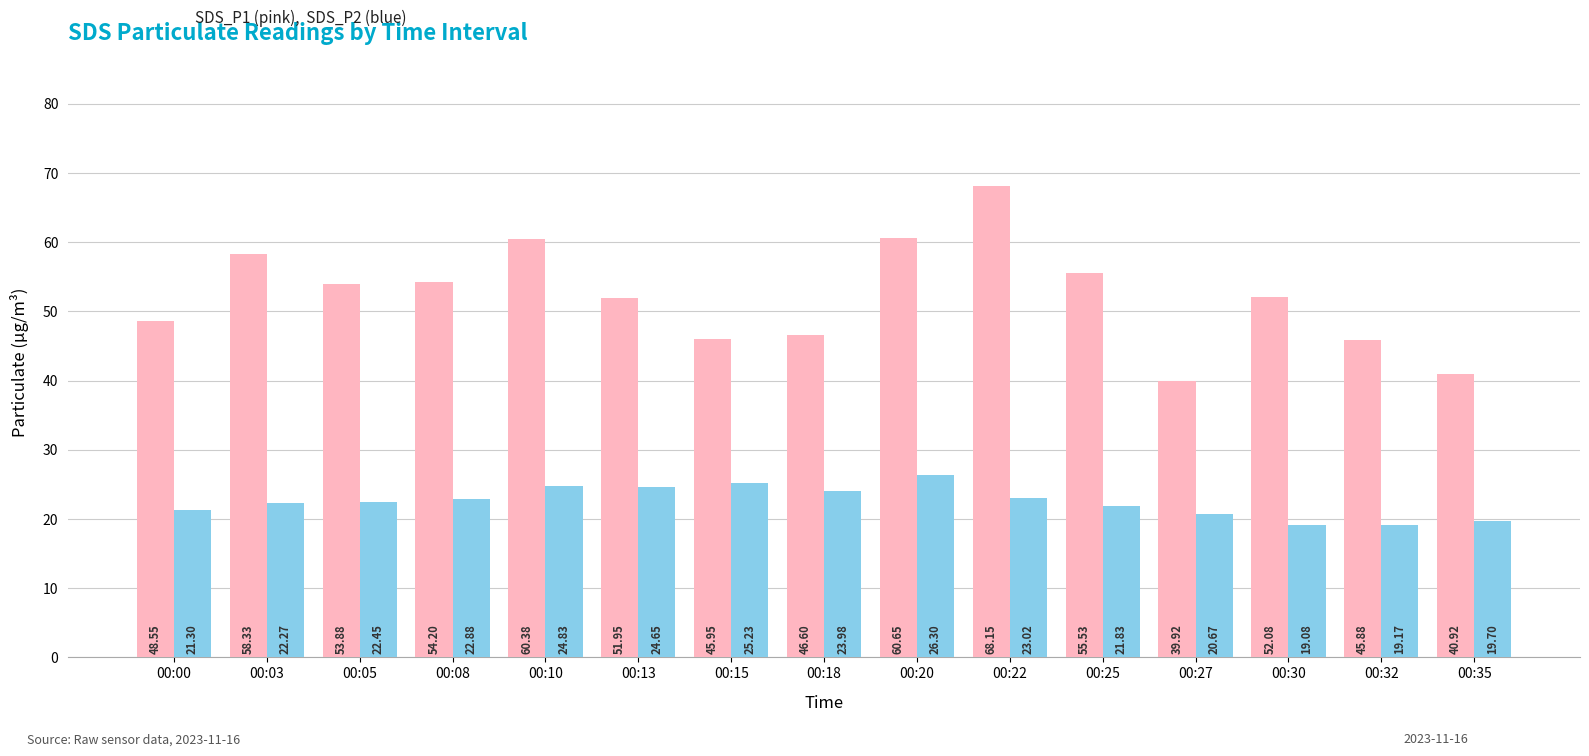

What is the spread (max minus min) of values at 00:13?

27.3